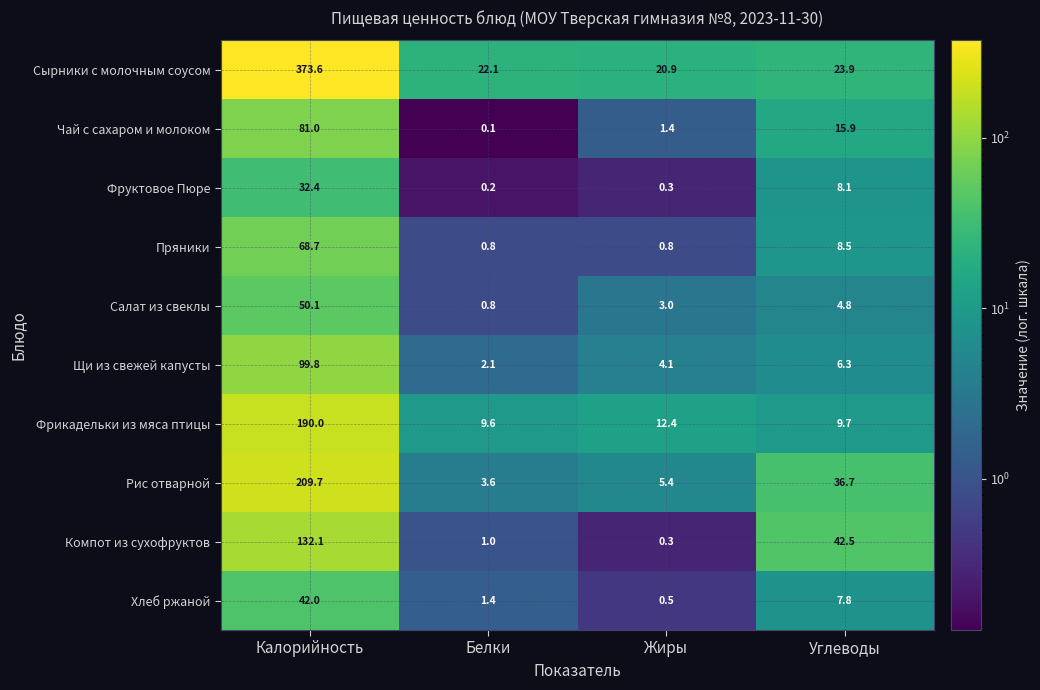

What is the sum of the Рис отварной values at Калорийность and Углеводы?

246.4